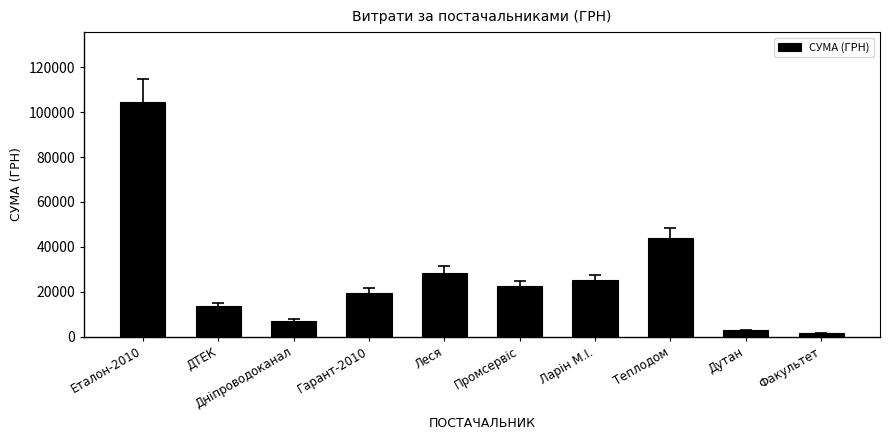

What is the difference between the maximum and minimum values?

103000.0